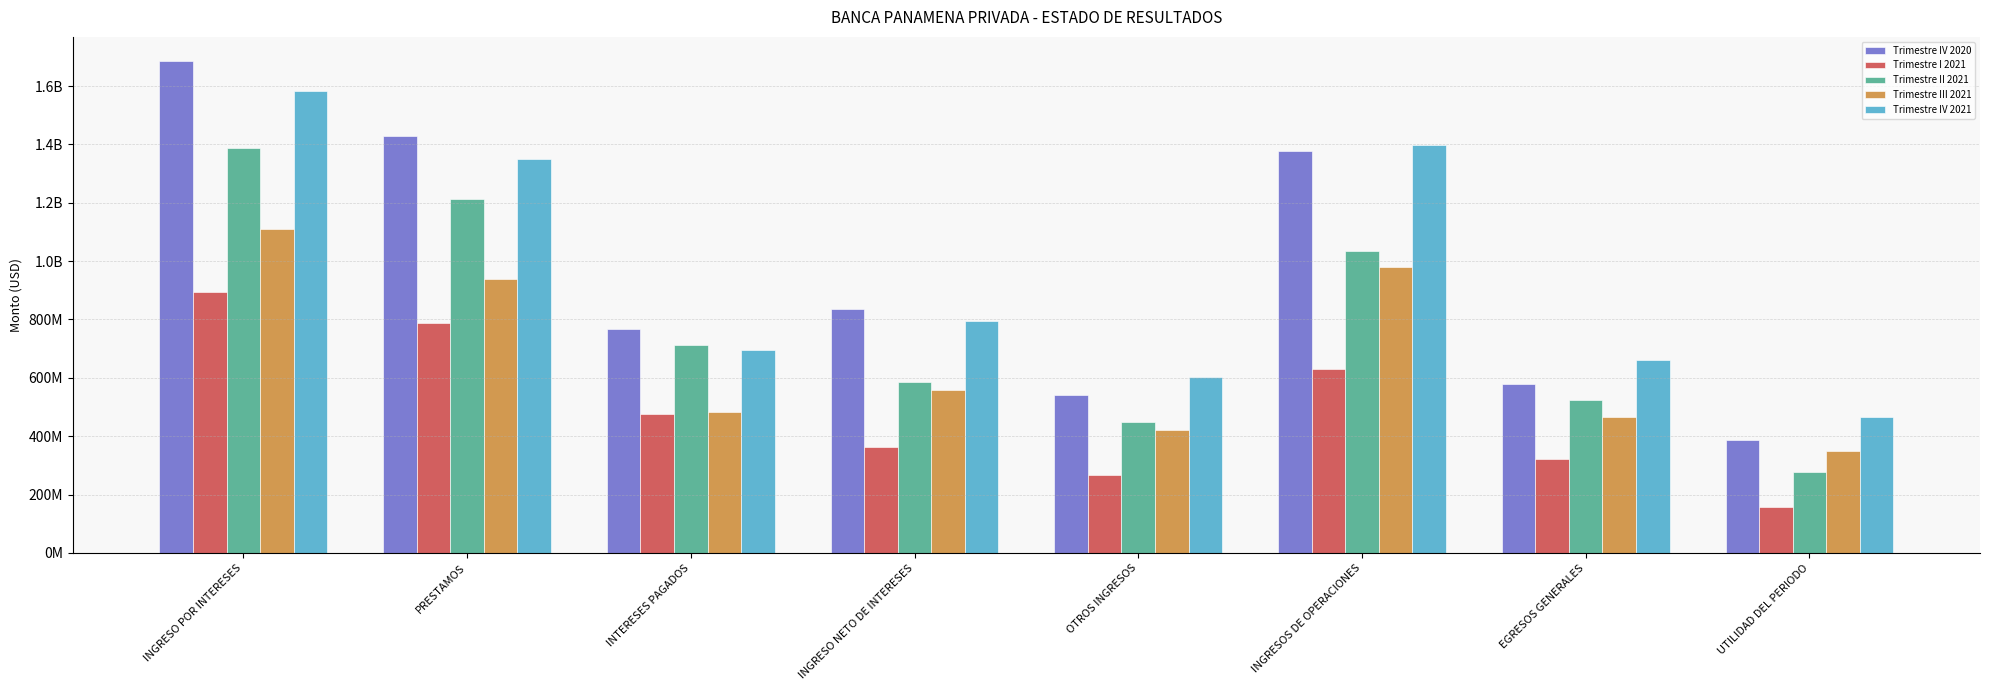

Are the bars horizontal?

No